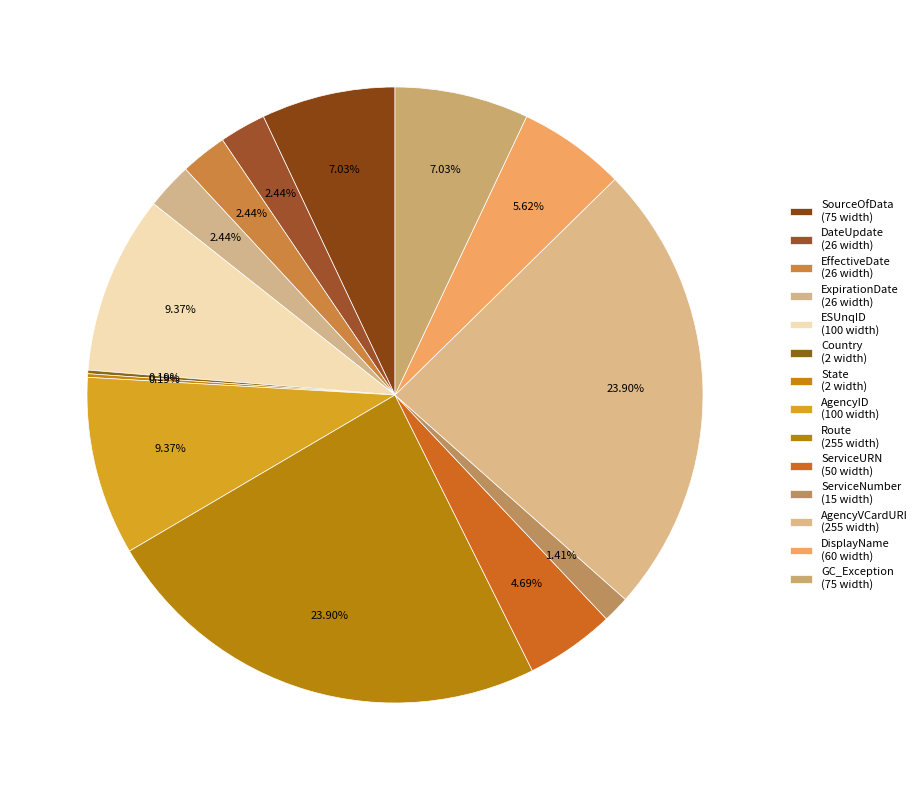

Which category has the biggest portion of the pie?

Route